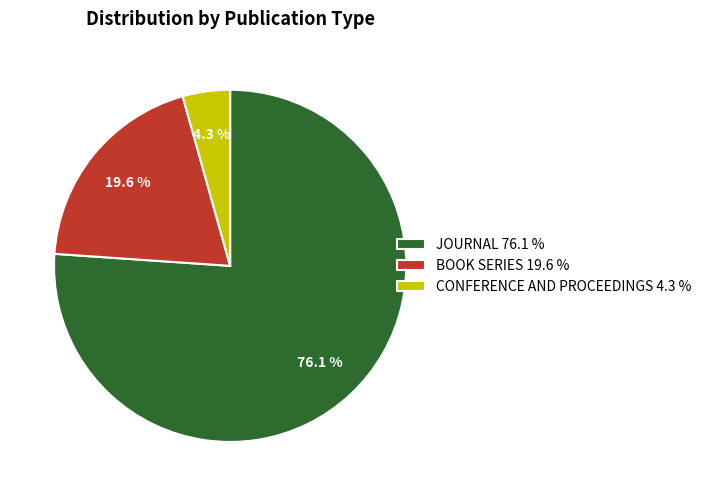

What portion of the pie excludes BOOK SERIES 19.6 %?

80.4%